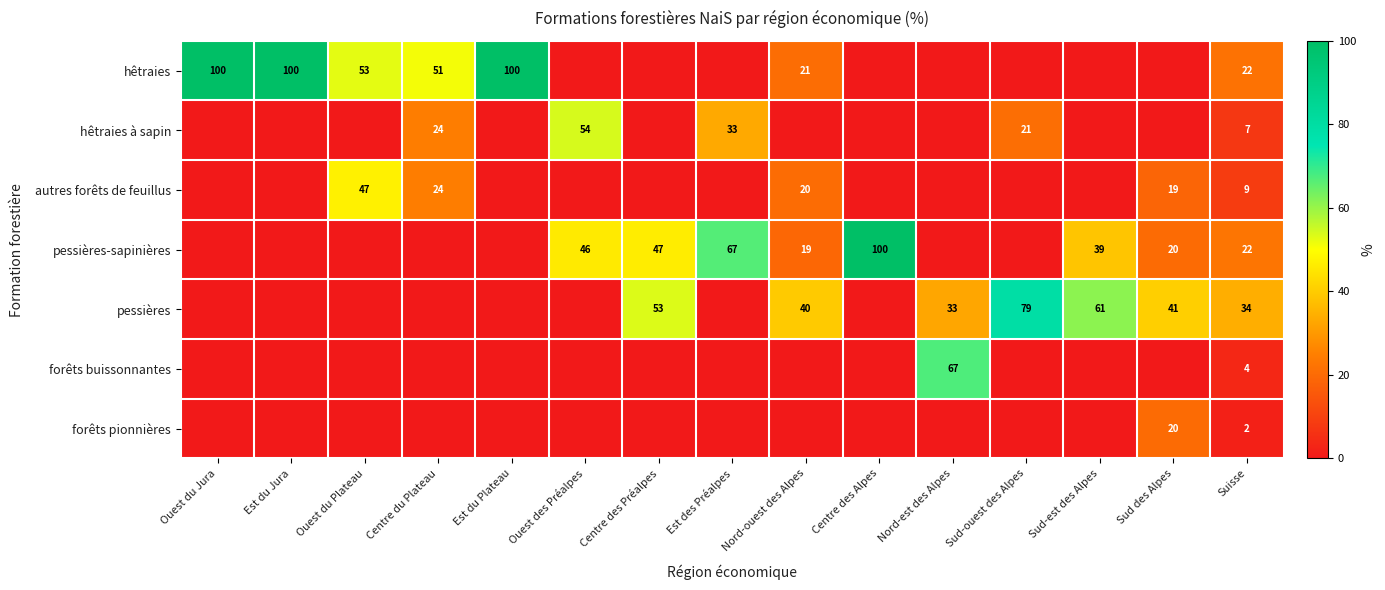

What is the greatest value displayed?

100.0